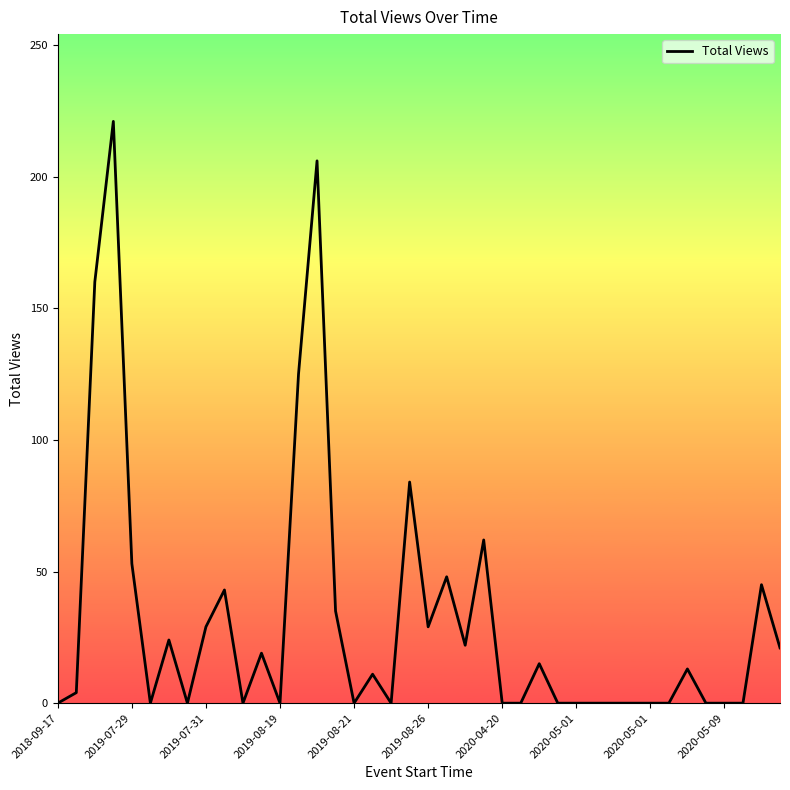

What is the difference between the maximum and minimum values?

221